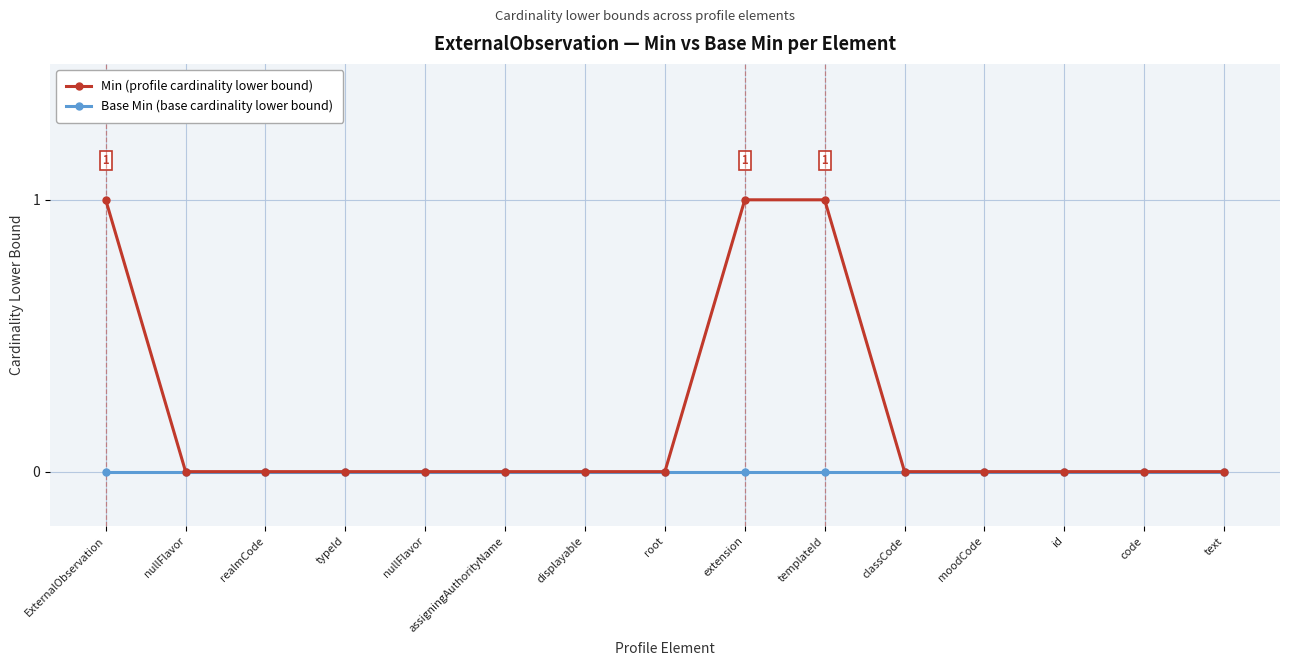

Count the number of data series in this chart.

2